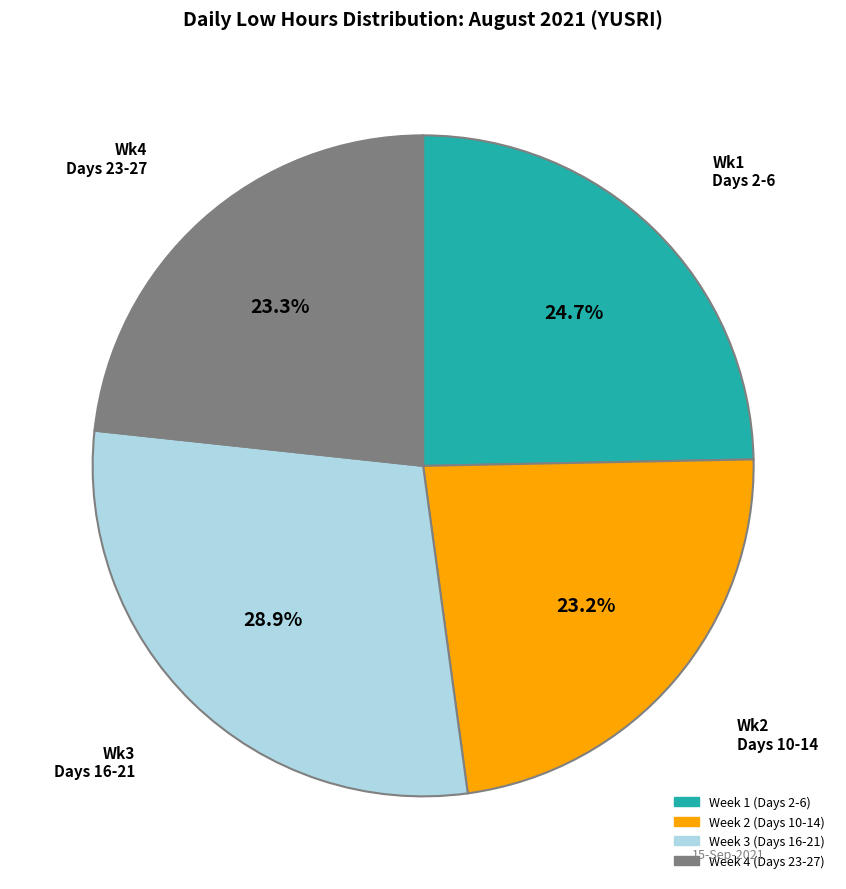

Is there any slice that represents more than half of the pie?

No